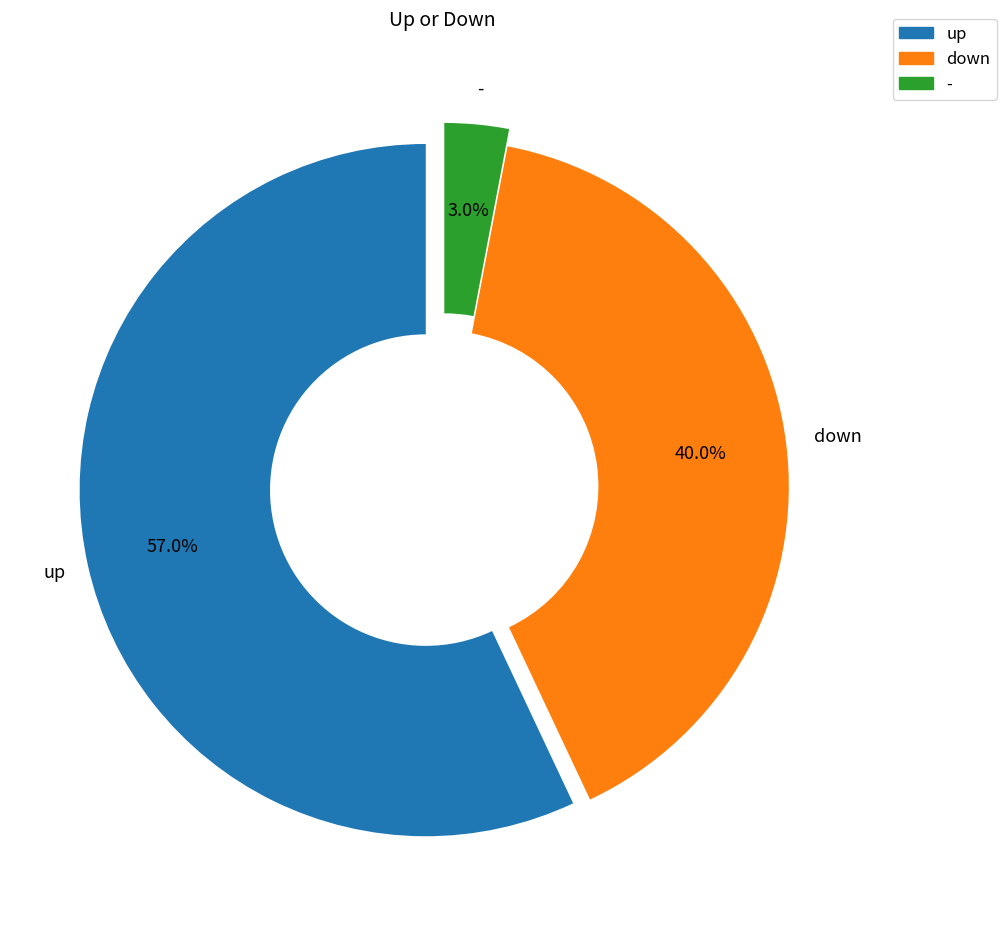

To the nearest percent, what percentage of the pie is -?

3%